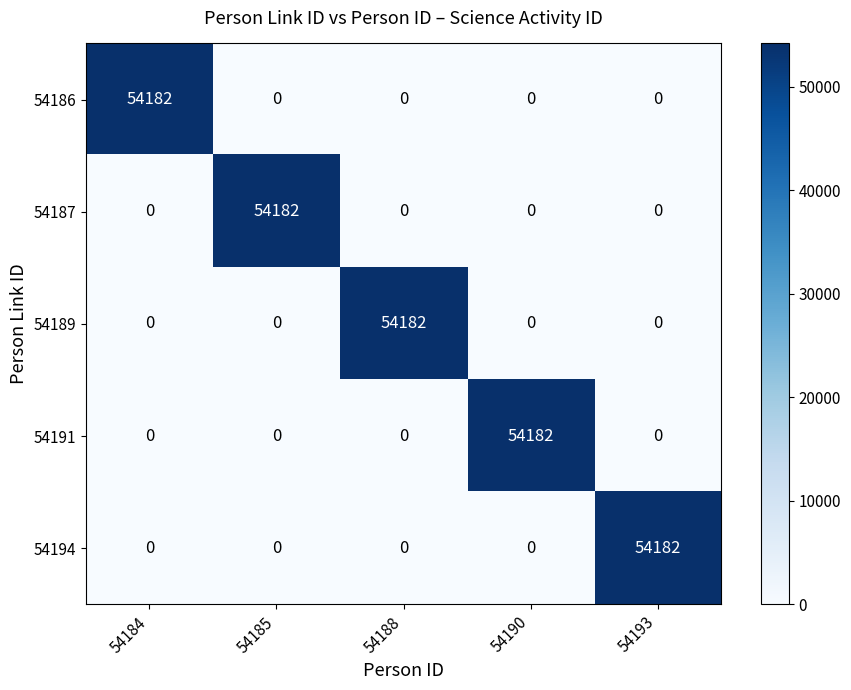

What is the total value across all series at 54190?

54182